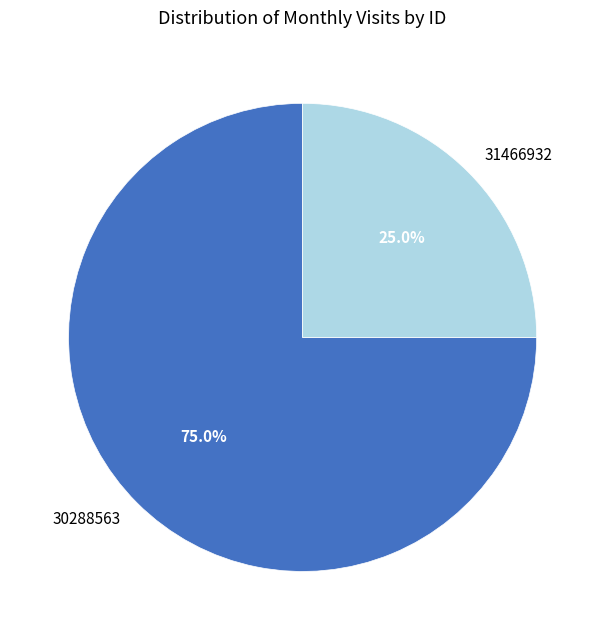

Combined, what portion of the pie is 31466932 and 30288563?

100.0%